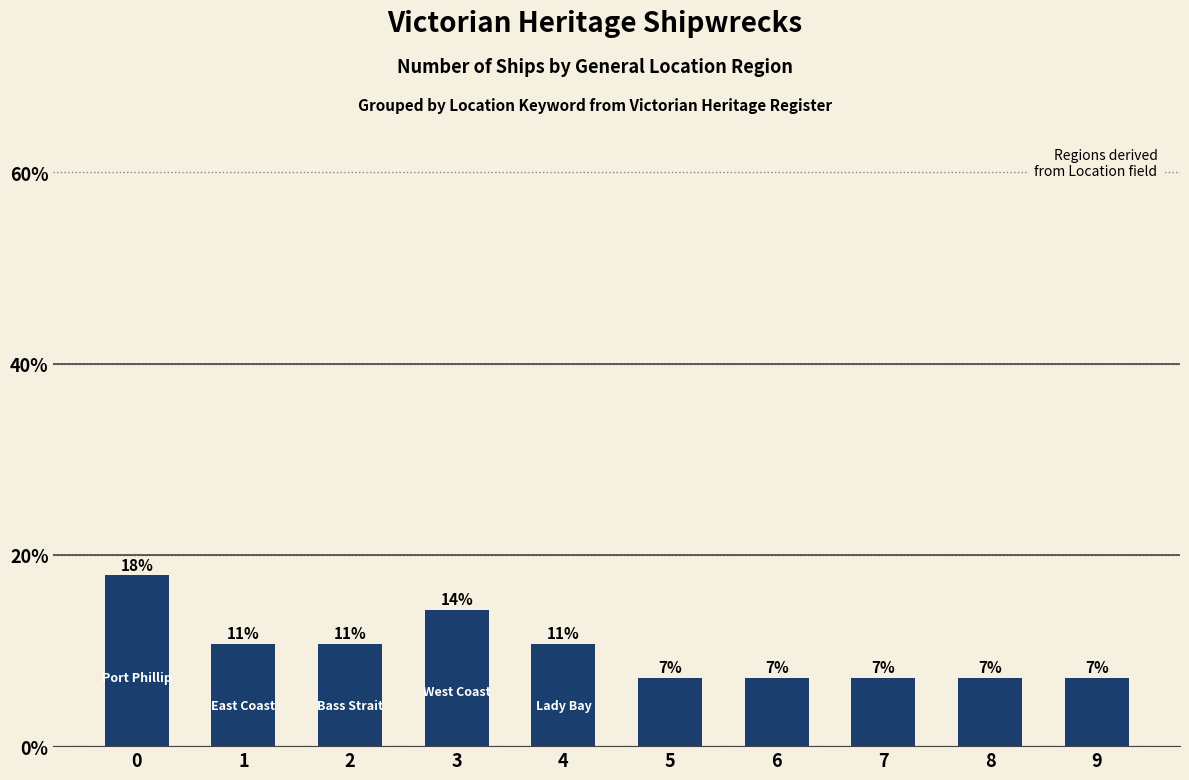

What is the maximum value shown in the chart?

17.9